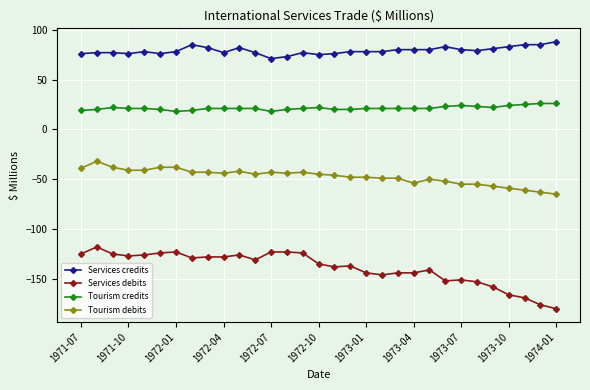

Which series has the widest spread of values?

Services debits